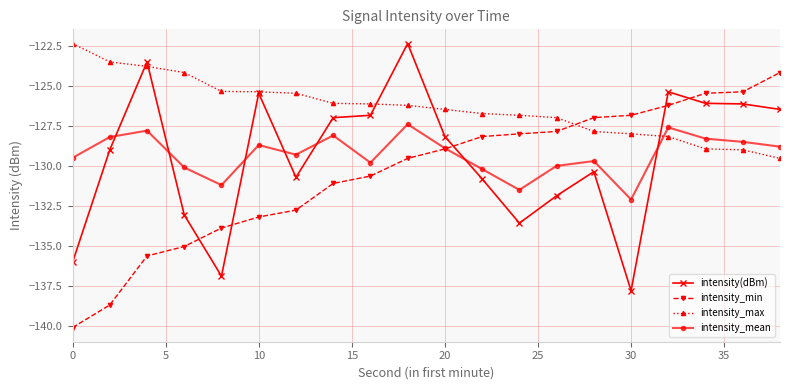

What is the minimum value for intensity_mean?

-132.1